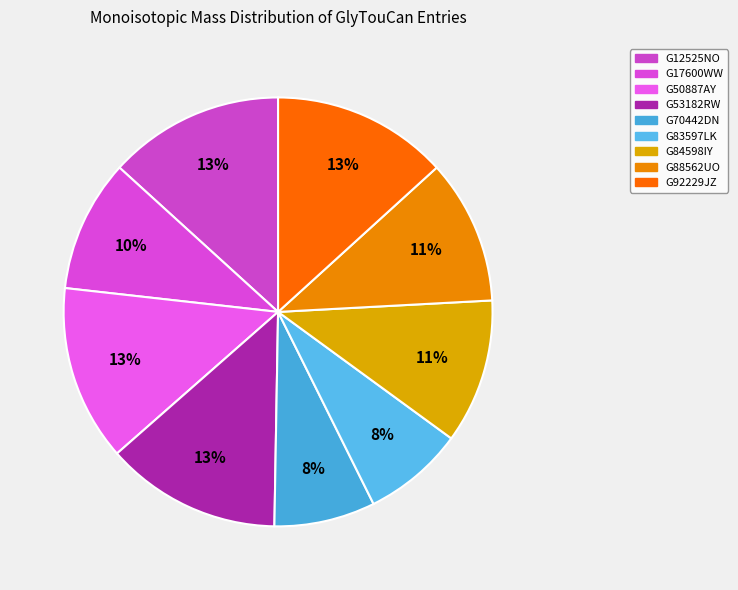

Does any single category account for the majority?

No